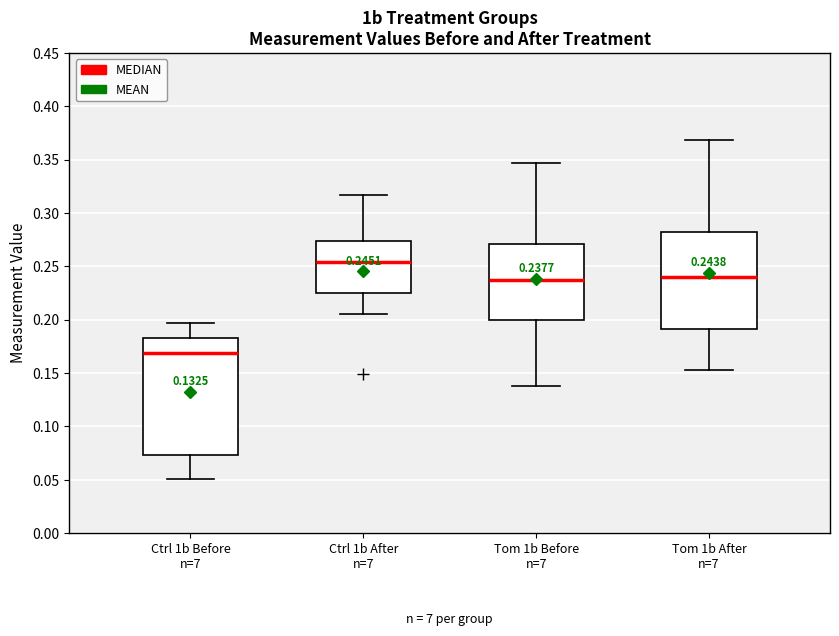

Comparing the boxes themselves (not the whiskers), which one is the tallest?

Ctrl 1b Before n=7